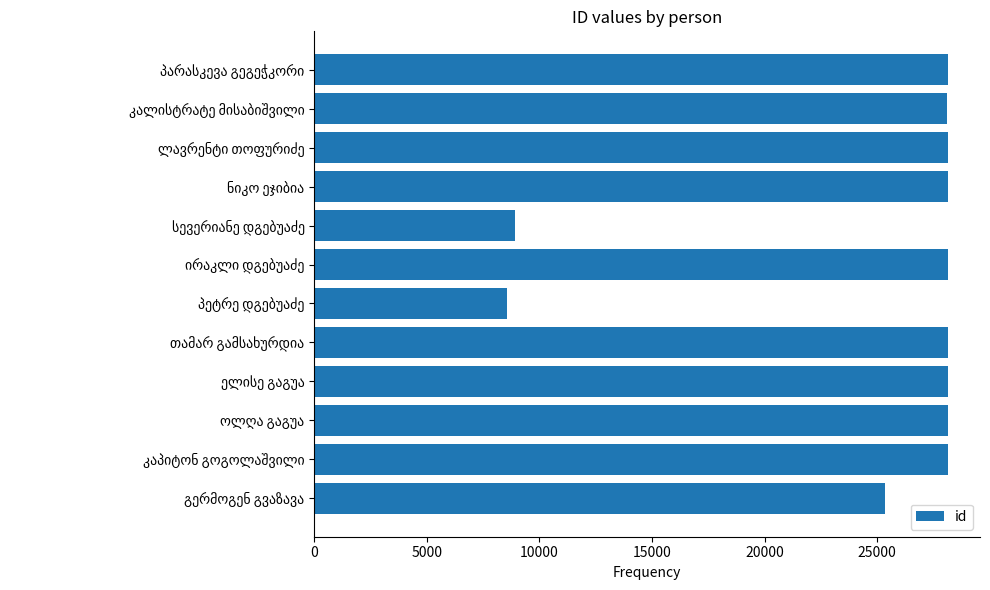

What is the greatest value displayed?

28154